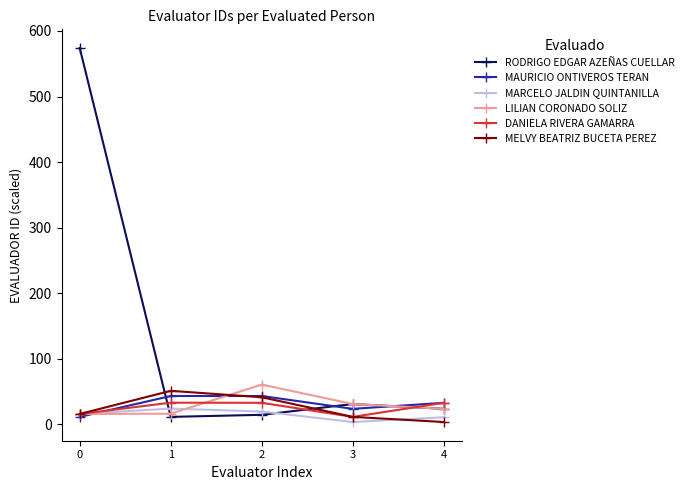

How many data points does each series have?

5